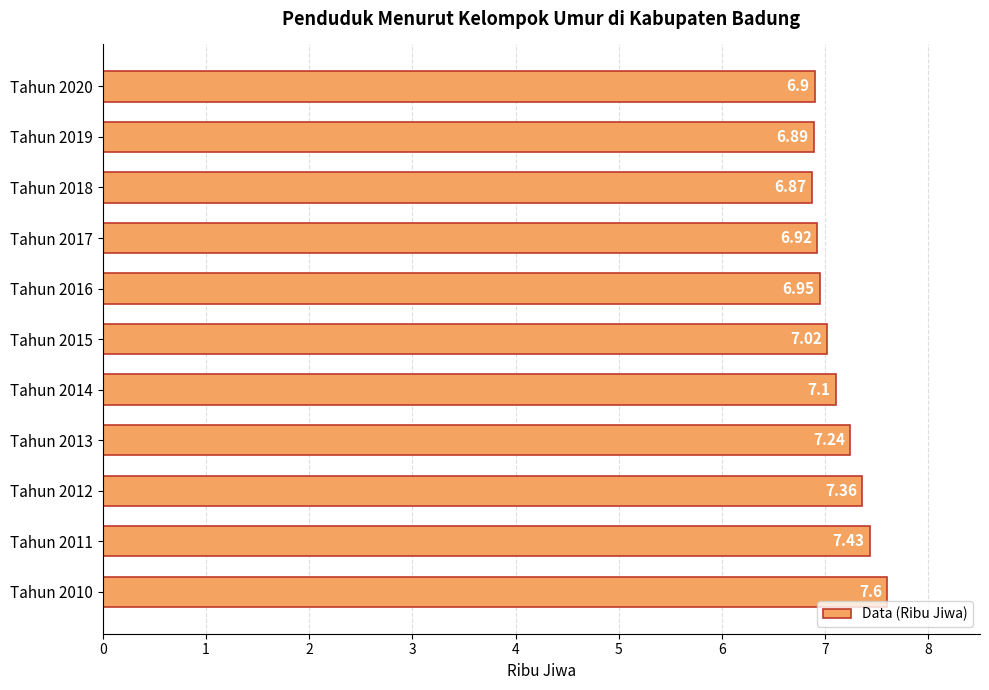

What is the maximum value shown in the chart?

7.6